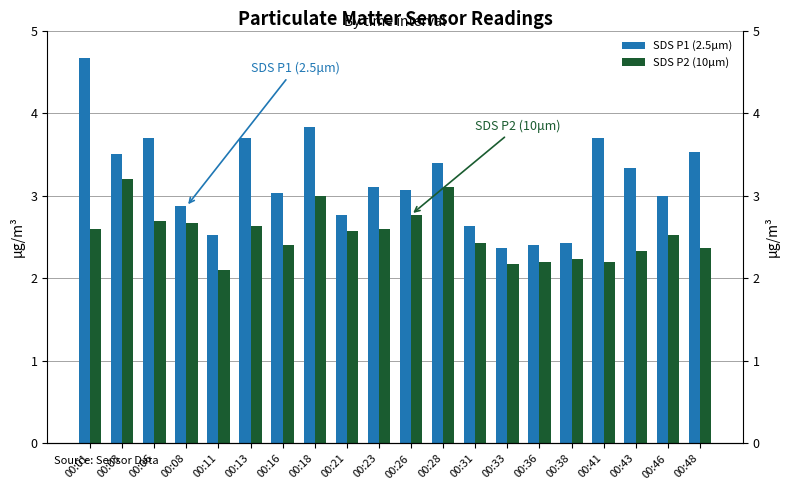

What is the value of the SDS P2 (10μm) bar at the 18th from the left?

2.3